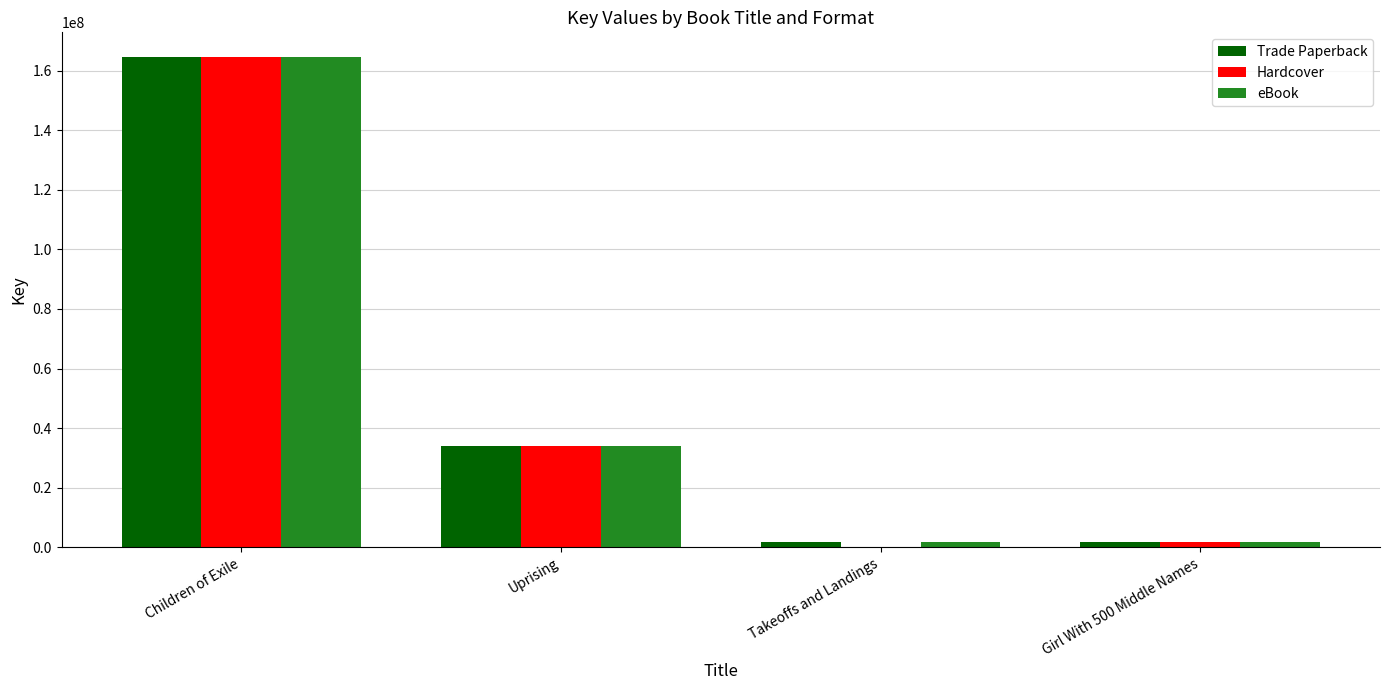

Read the eBook value at Uprising, to the nearest 50.

34033700